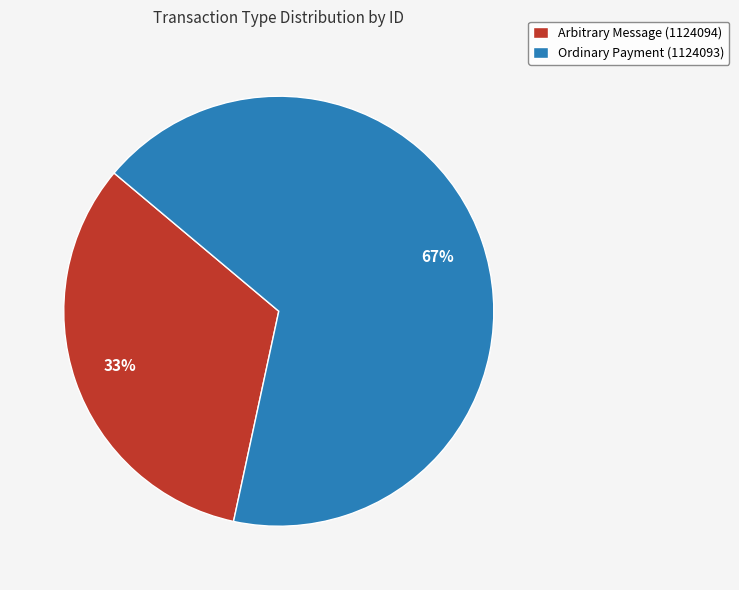

Between Ordinary Payment (1124093) and Arbitrary Message (1124094), which is larger?

Ordinary Payment (1124093)